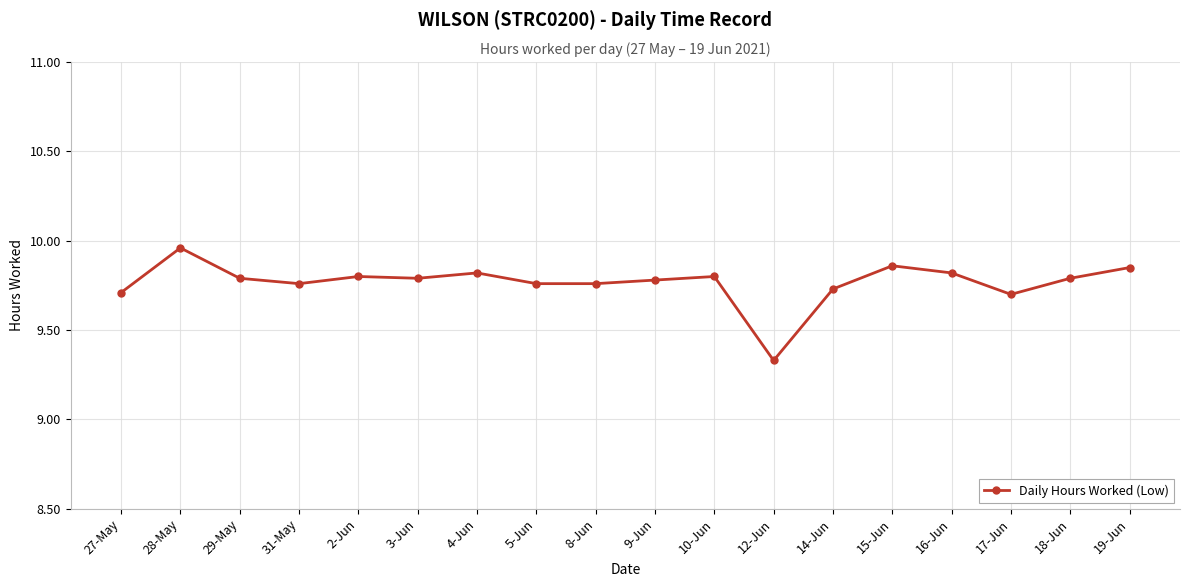

Is it true that the value at 2-Jun is 2.7?

False